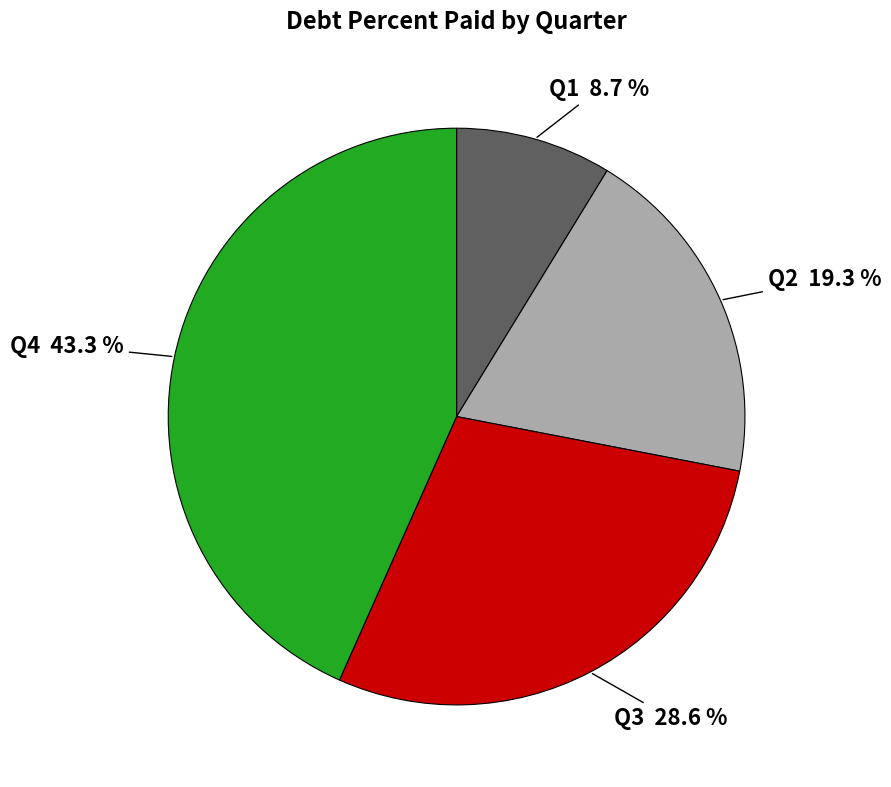

What percentage is NOT represented by Q4?

56.7%